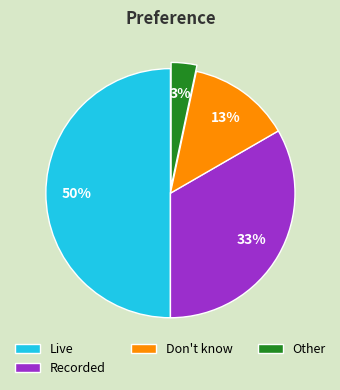

What is the ratio of the value at Don't know to the value at Live?

0.3